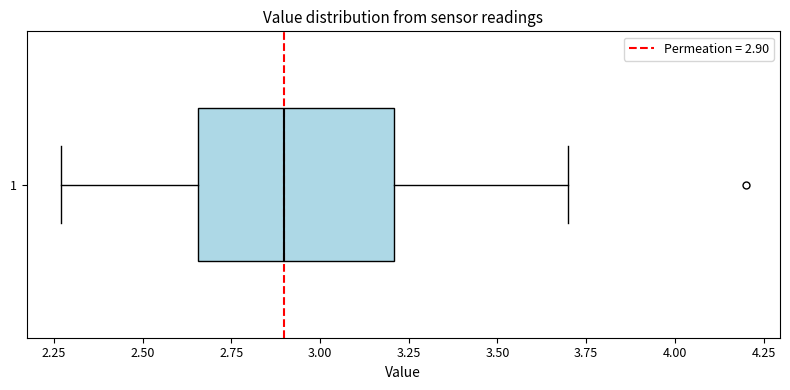

Read this box plot against the x-axis: the position of the median line, the range covered by the box, and the ends of both whiskers. The values are not printed on the chart, so give them approximately, as read against the axis.

median 2.90, box 2.65 to 3.20, whiskers 2.25 to 3.70